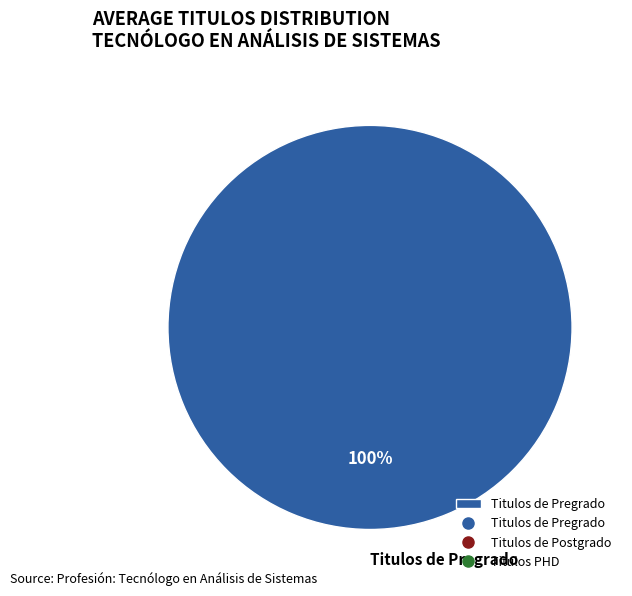

To the nearest percent, what portion does Titulos de Pregrado represent?

100%